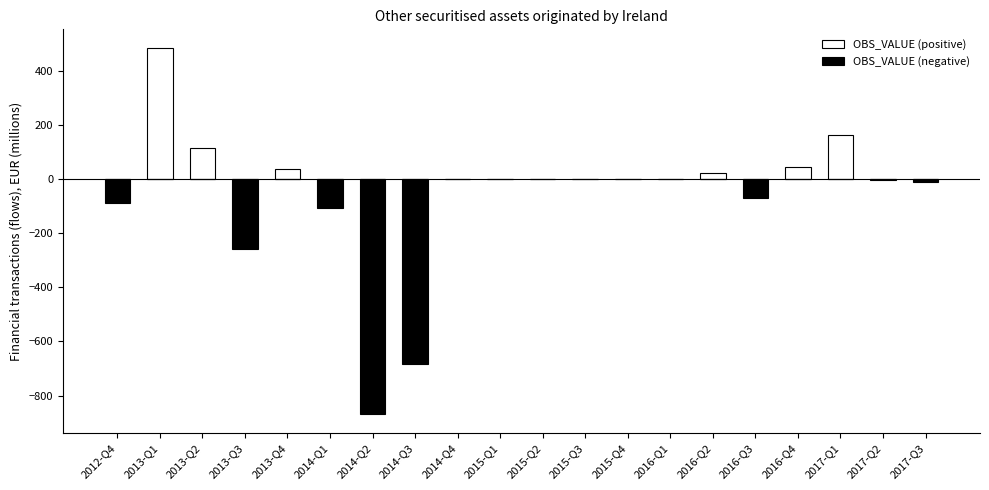

What is the label of the 2nd bar from the right?

2017-Q2